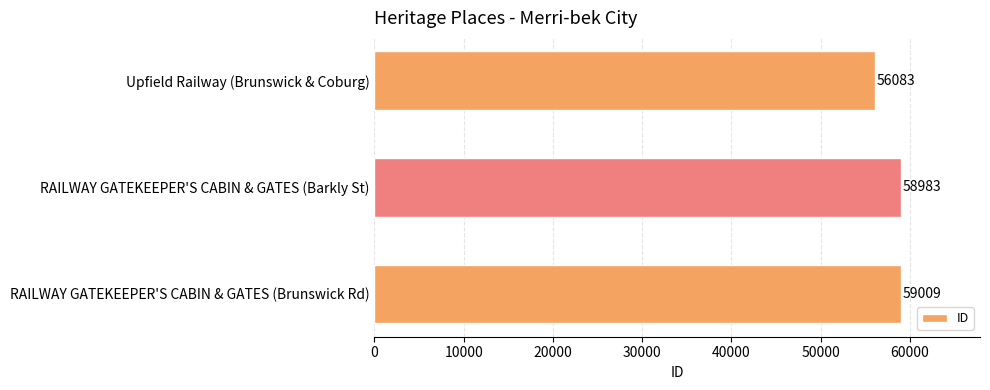

Rank the categories by value from highest to lowest.

RAILWAY GATEKEEPER'S CABIN & GATES (Brunswick Rd), RAILWAY GATEKEEPER'S CABIN & GATES (Barkly St), Upfield Railway (Brunswick & Coburg)